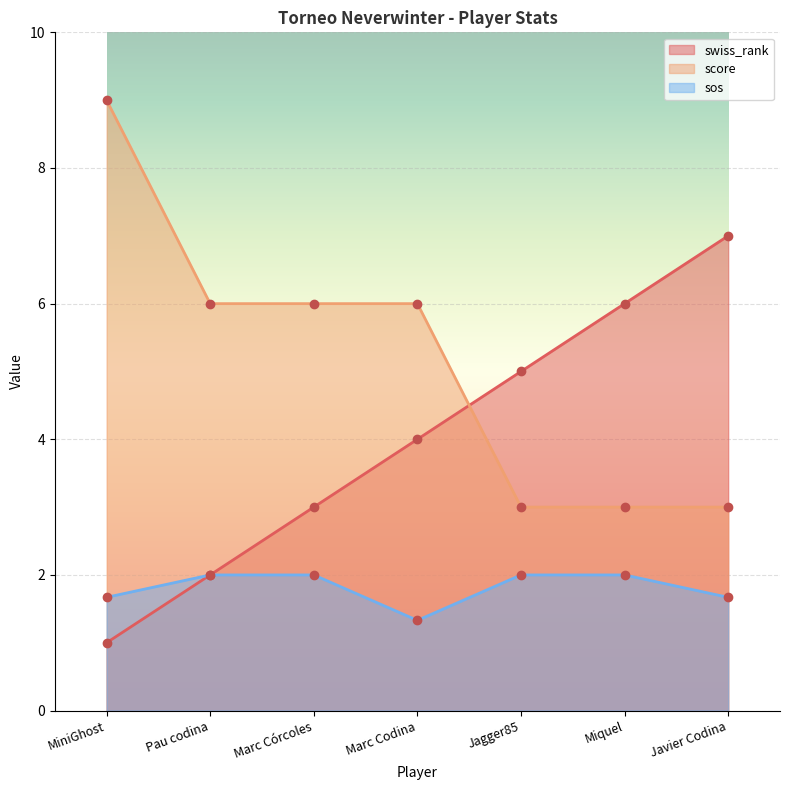

How many values in the swiss_rank series are below 4?

3